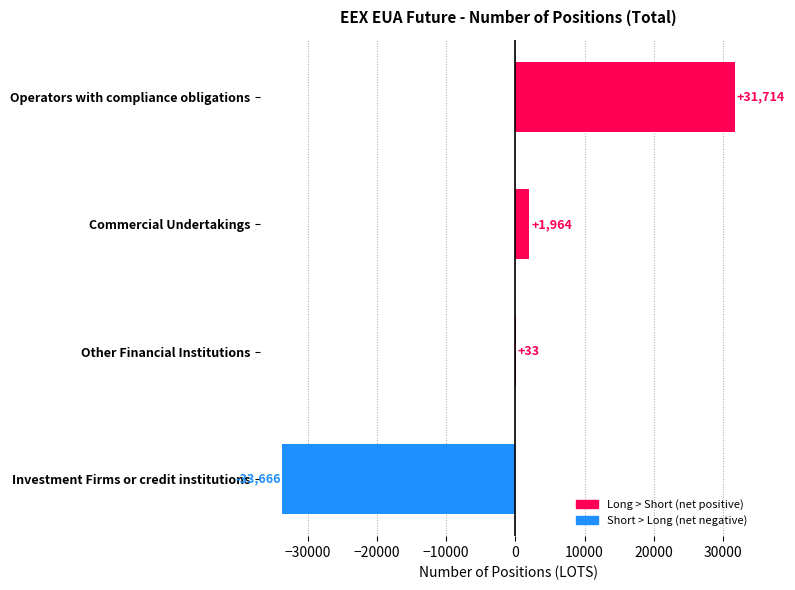

Where is the data nearest to the value -976?

Other Financial Institutions